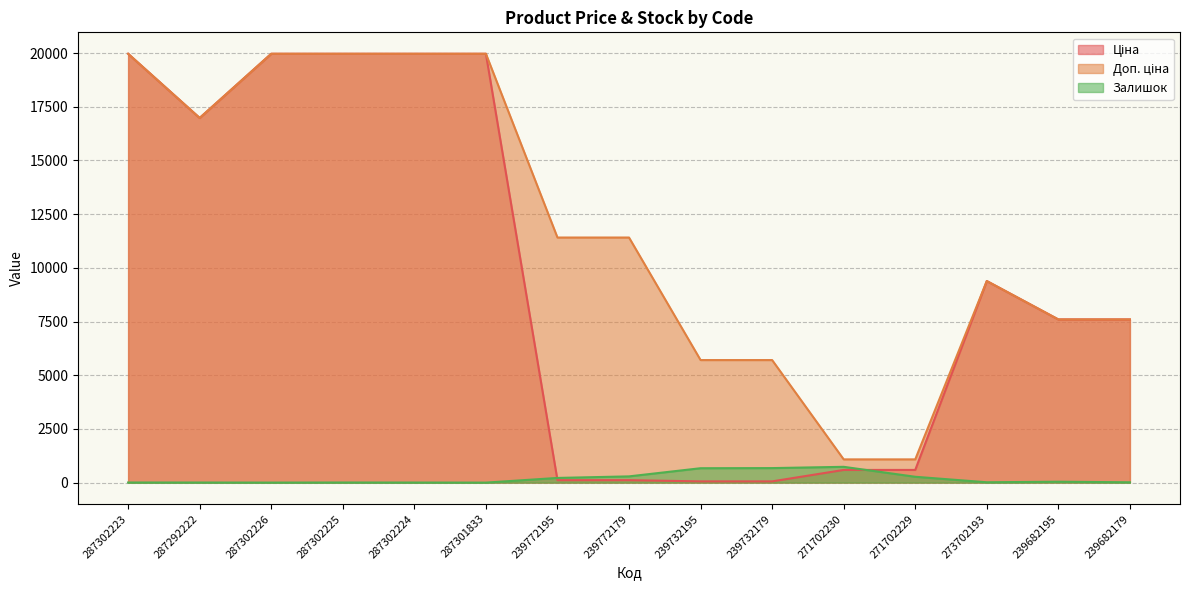

List the labels in order of Ціна value, largest first.

287302223, 287302226, 287302225, 287302224, 287301833, 287292222, 273702193, 239682195, 239682179, 271702230, 271702229, 239772195, 239772179, 239732195, 239732179